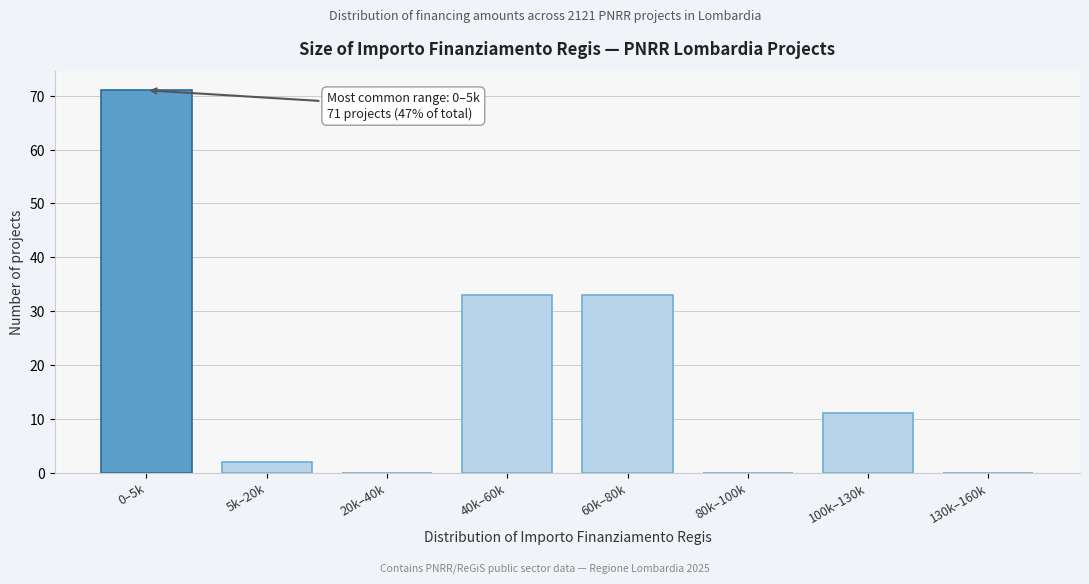

Reading right to left, transcribe all the data shown in this chart.

130k–160k=0	100k–130k=11	80k–100k=0	60k–80k=33	40k–60k=33	20k–40k=0	5k–20k=2	0–5k=71